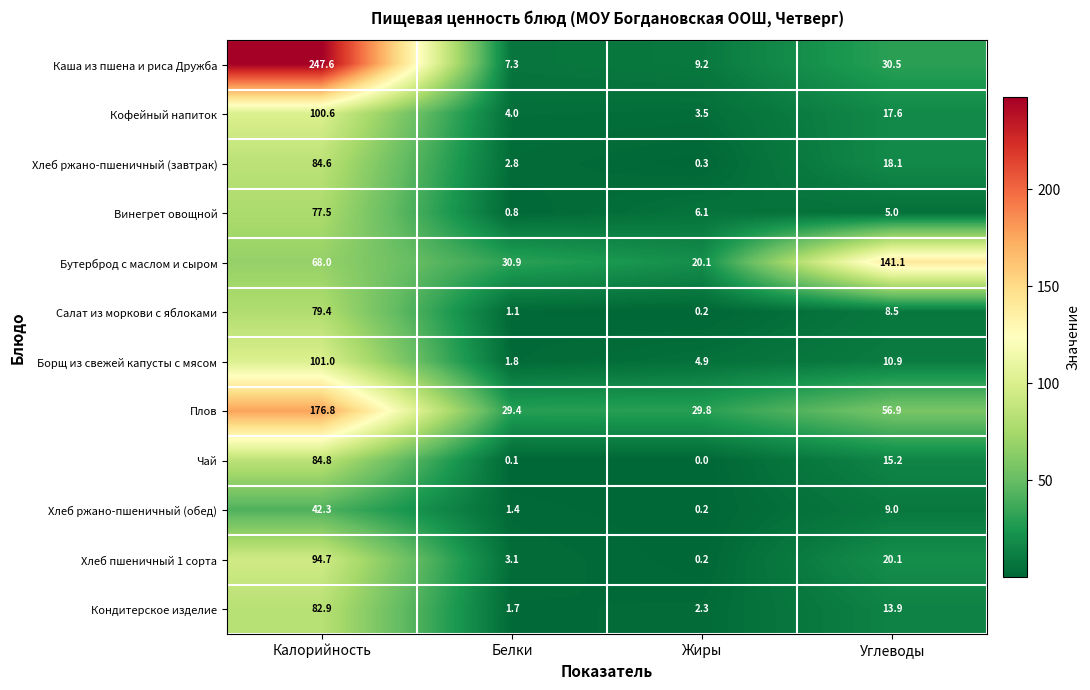

What is the spread (max minus min) of values at Жиры?

29.8